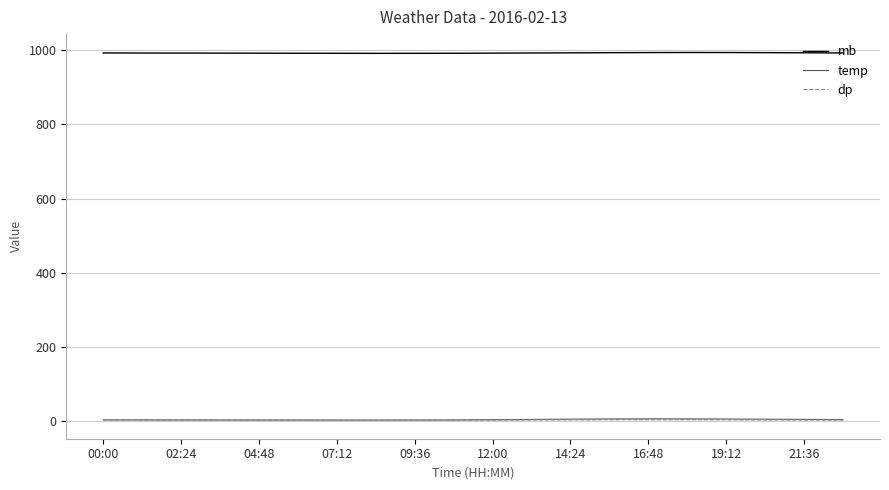

Which series has the largest range (max minus min)?

temp